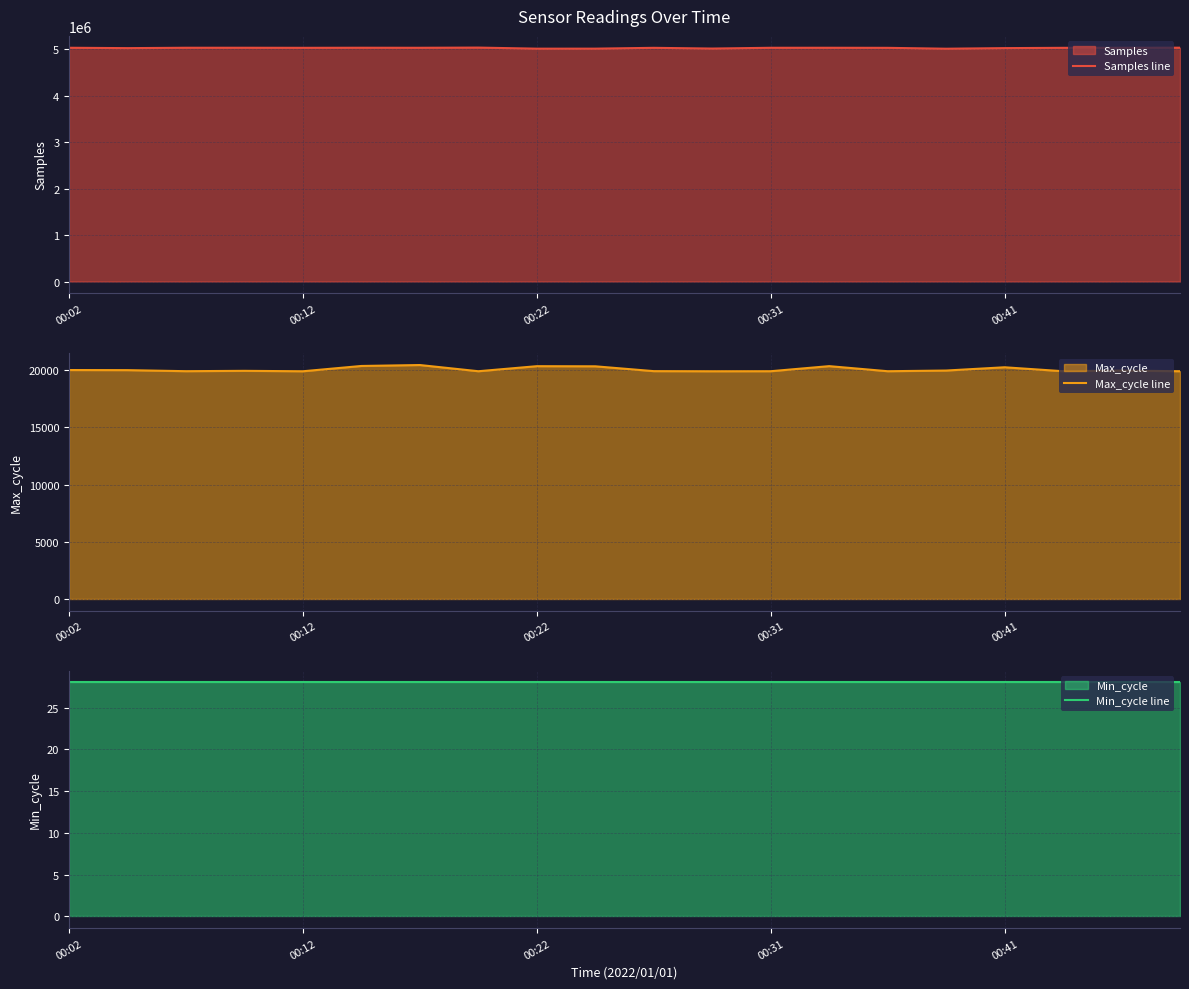

Which series has the largest range (max minus min)?

Samples line